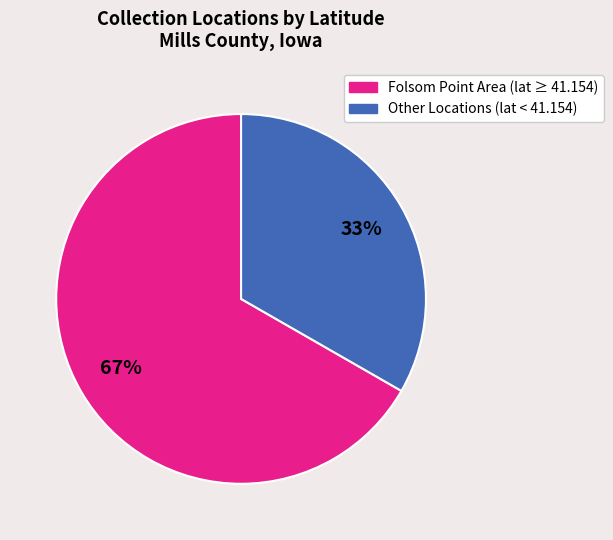

Which category has the smallest portion of the pie?

Other Locations (lat < 41.154)